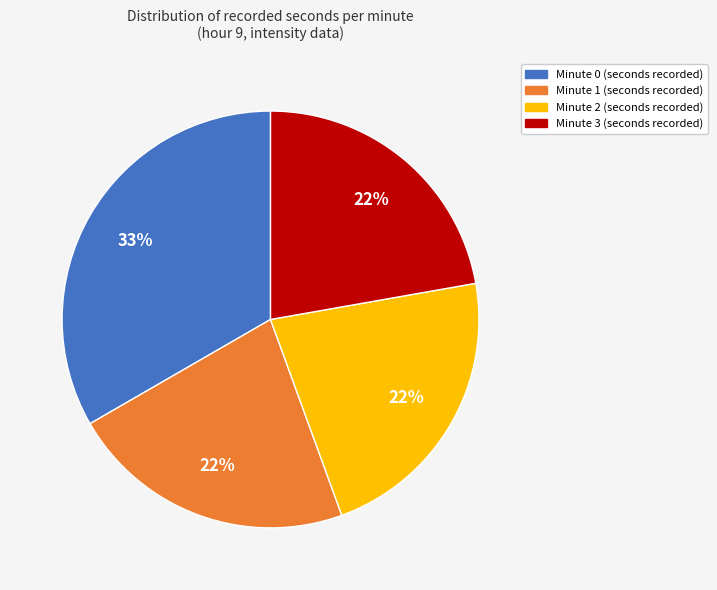

To the nearest percent, what is the difference between the largest and smallest slice percentages?

11%